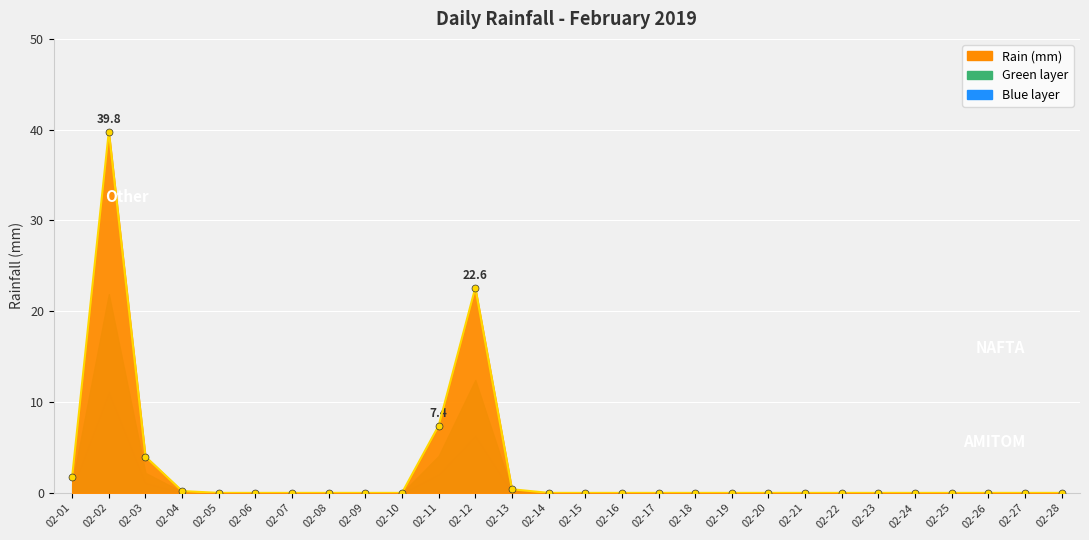

Between 02-07 and 02-12, which is larger?

02-12